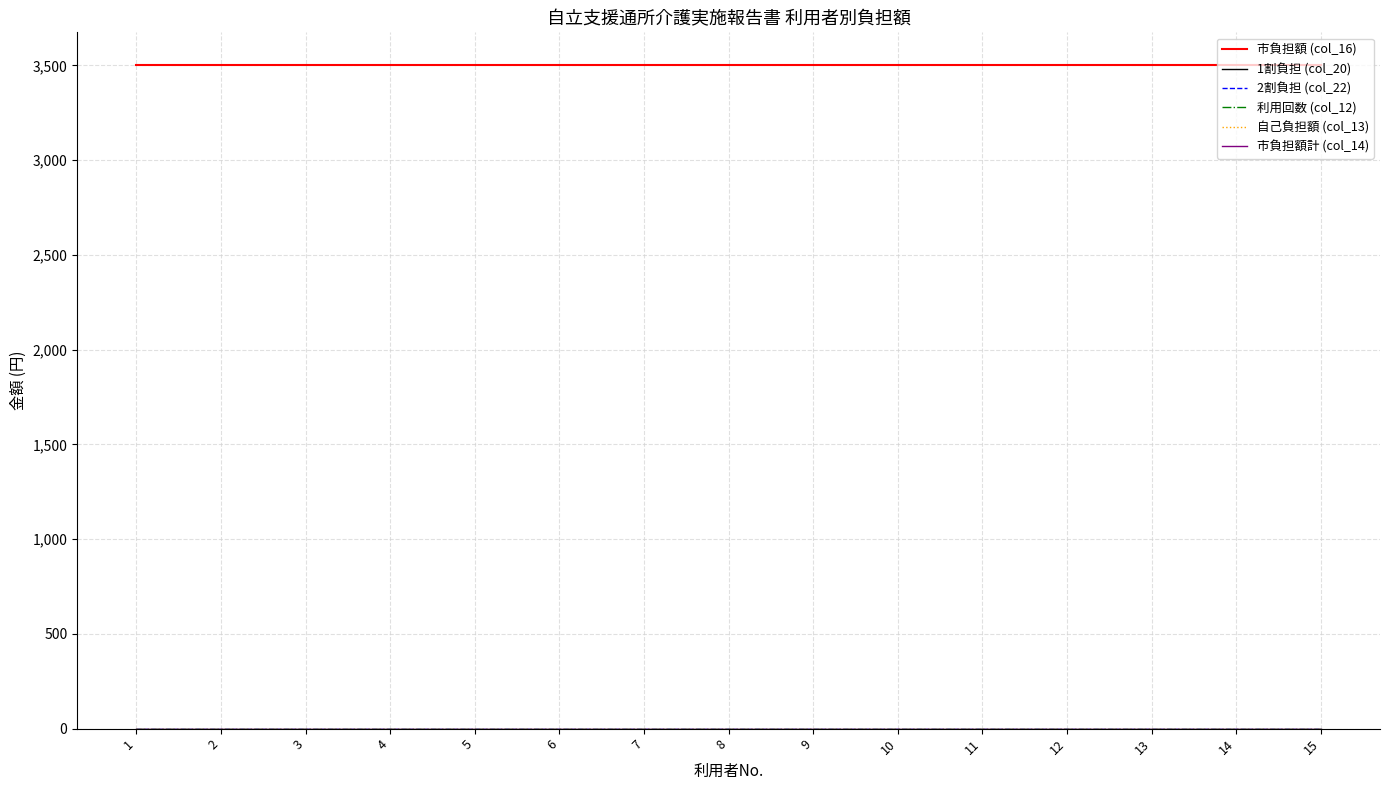

The 市負担額 (col_16) series shows 3500 at 6. True or false?

True